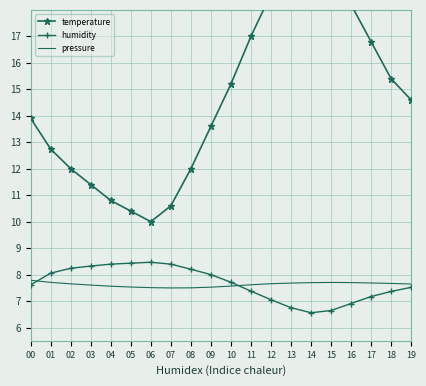

Is the value of pressure at 05 greater than the value of humidity at 02?

No